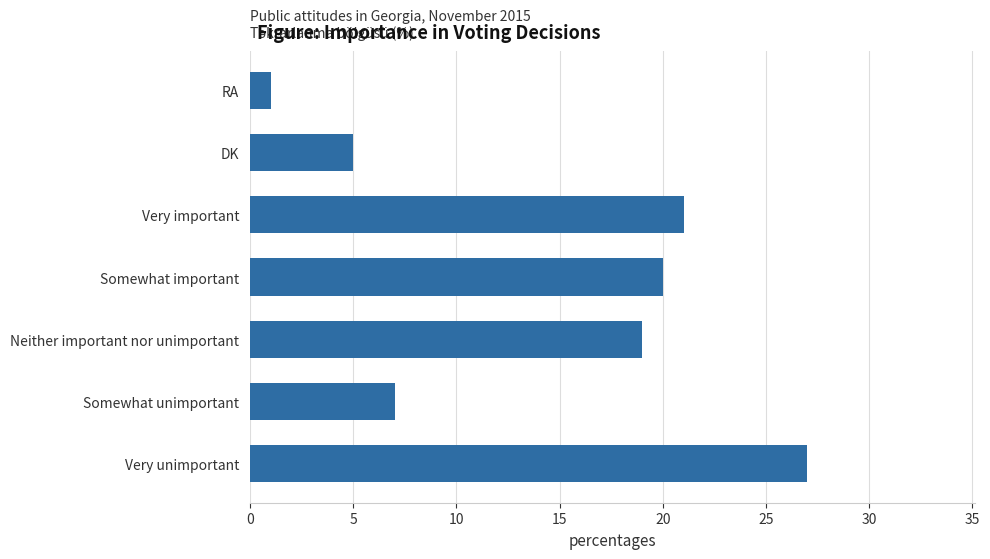

What is the average value?

14